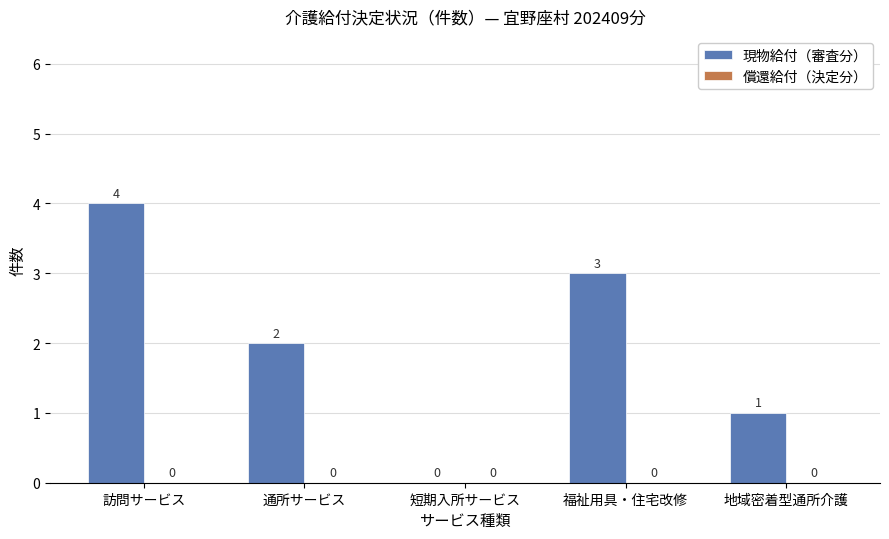

How many categories are shown in the chart?

5